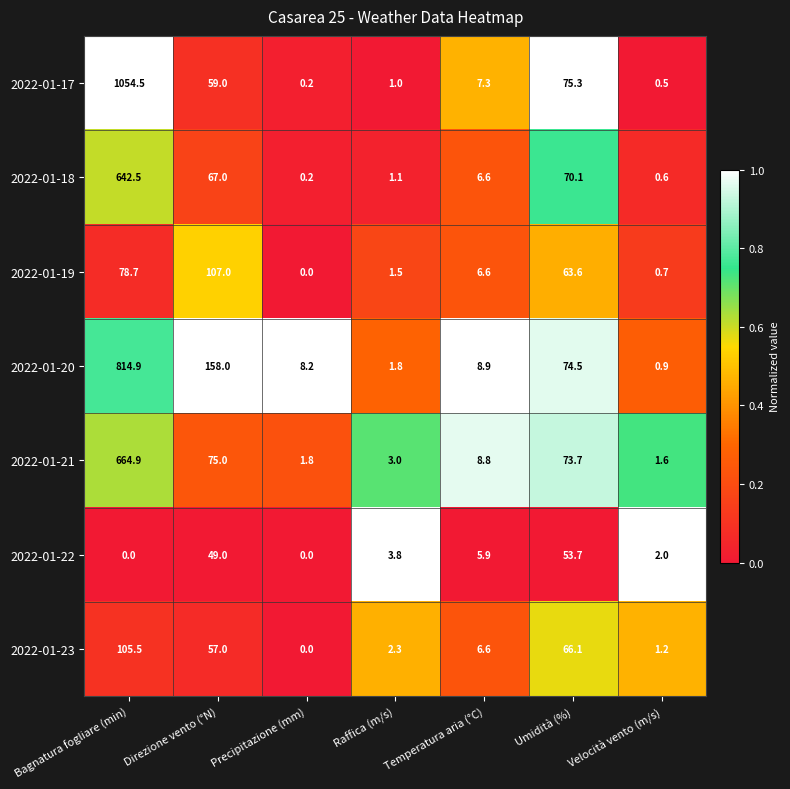

List the series in order of their peak value, highest first.

2022-01-17, 2022-01-20, 2022-01-21, 2022-01-18, 2022-01-19, 2022-01-23, 2022-01-22